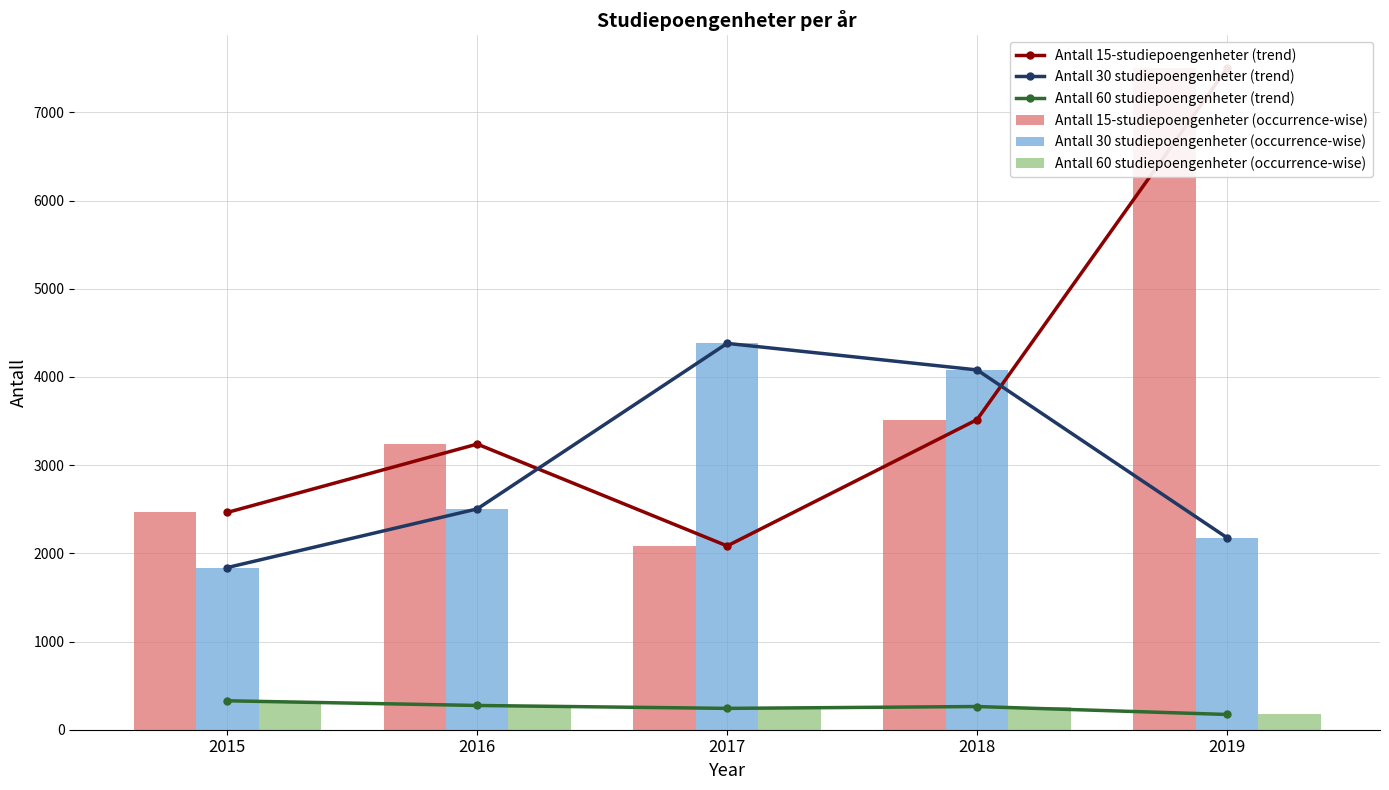

How many groups of bars are there?

5